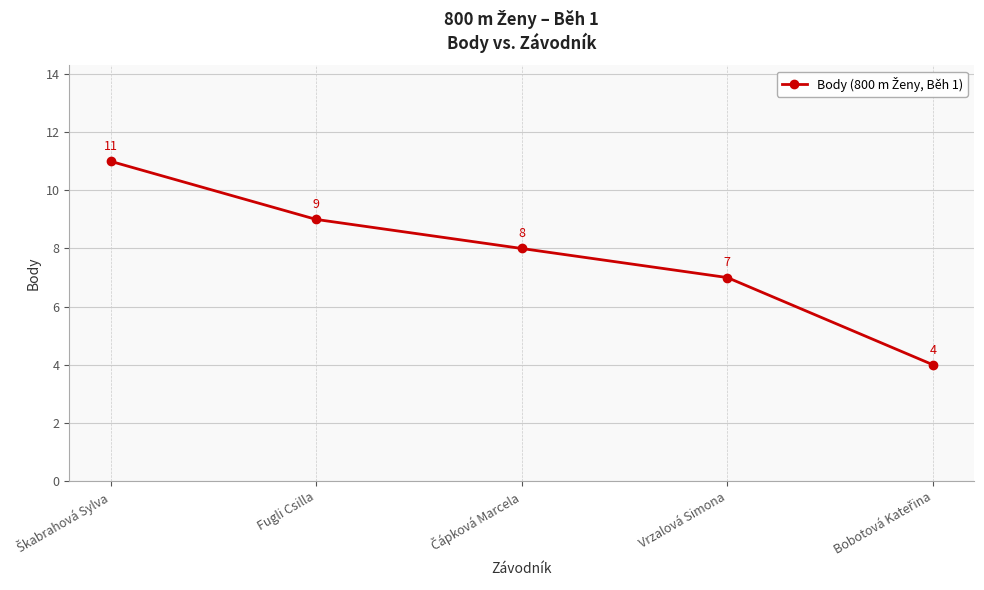

True or false: there are more than 1 points higher than both neighbors.

False